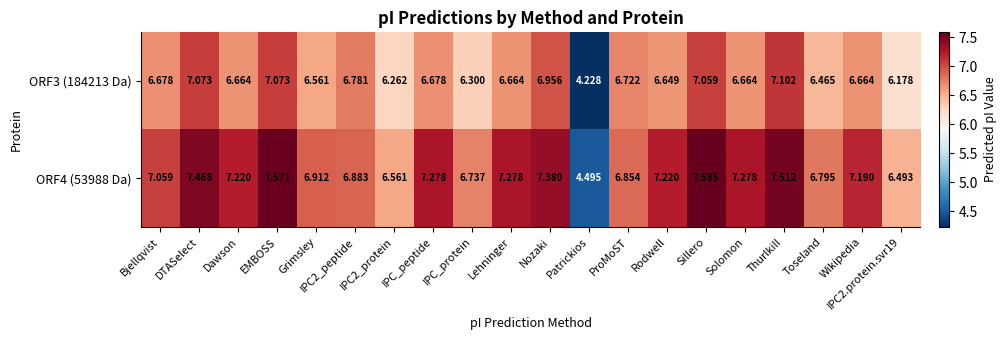

At which label does ORF3 (184213 Da) reach its peak?

Thurlkill